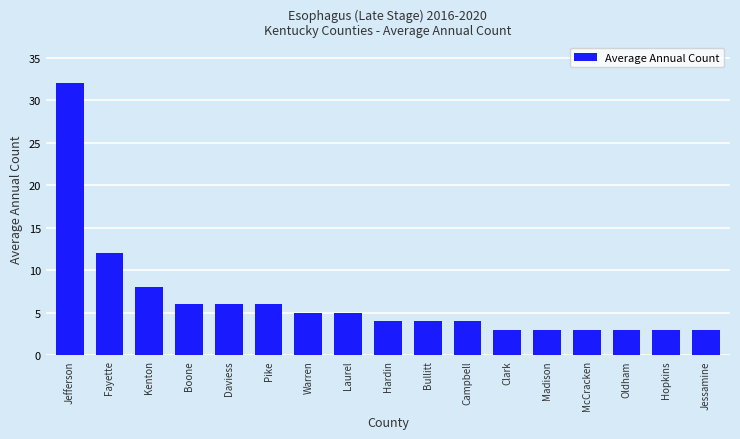

What position from the left is Fayette?

2